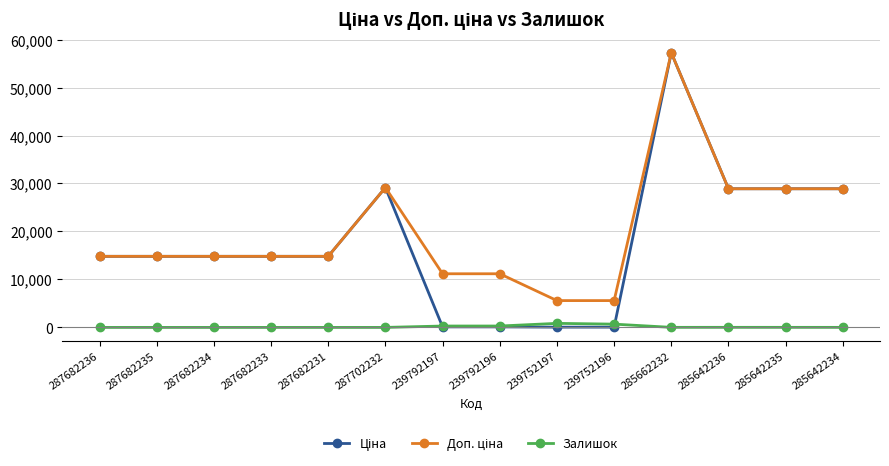

At which category is the sum across all series the highest?

285662232